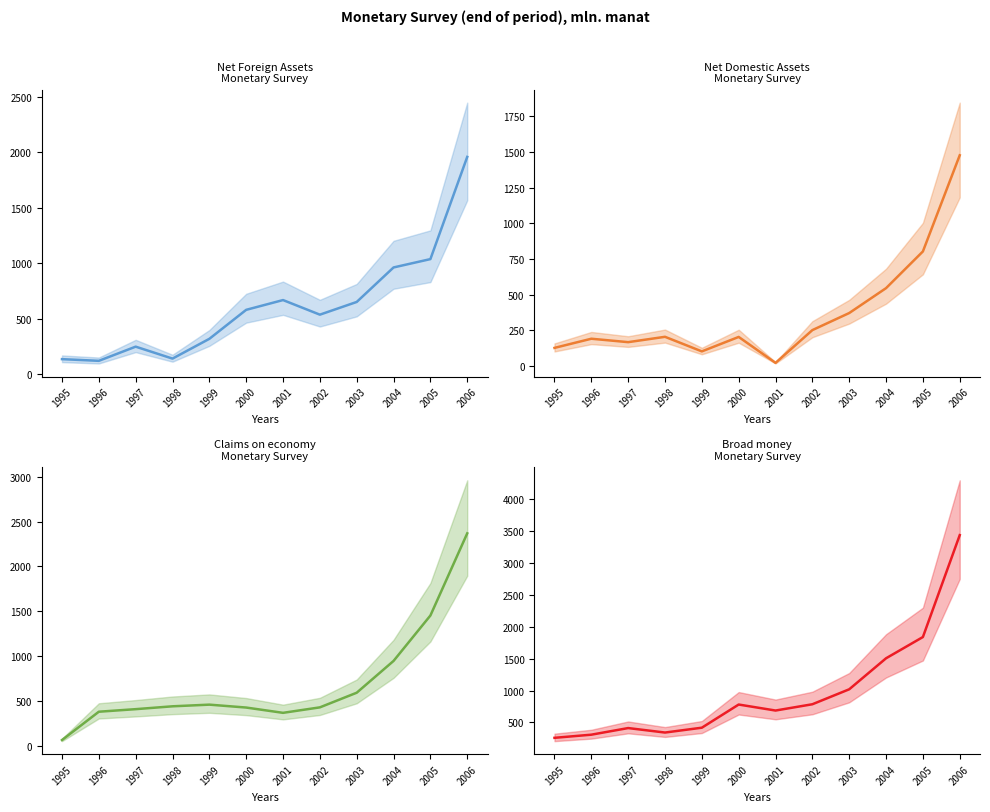

What is the value of the Net Foreign Assets point at the 7th from the left?

666.7